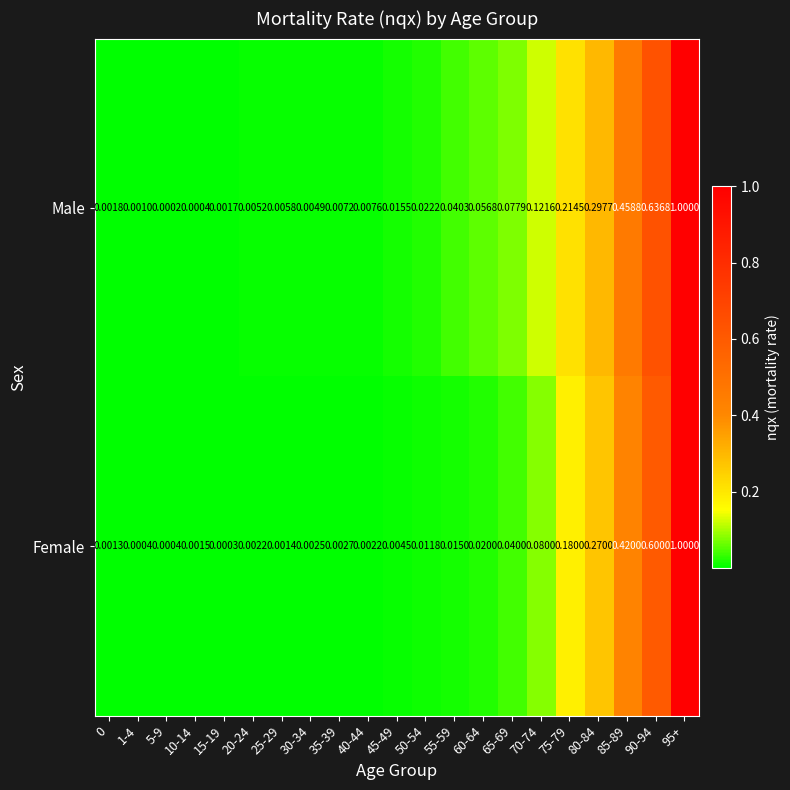

Which series has the widest spread of values?

Male